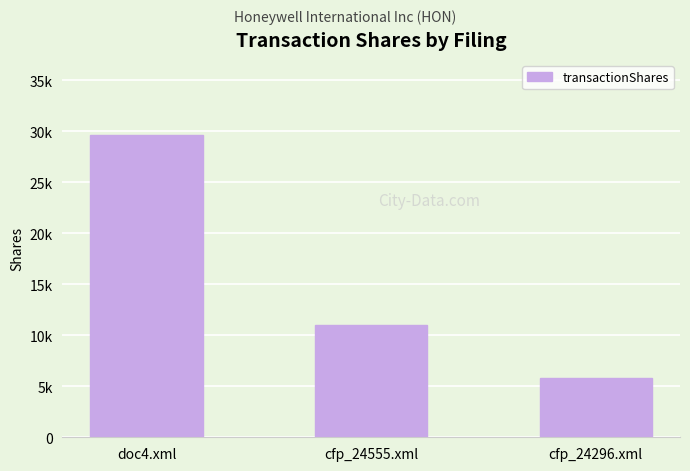

What is the sum of all values?

46430